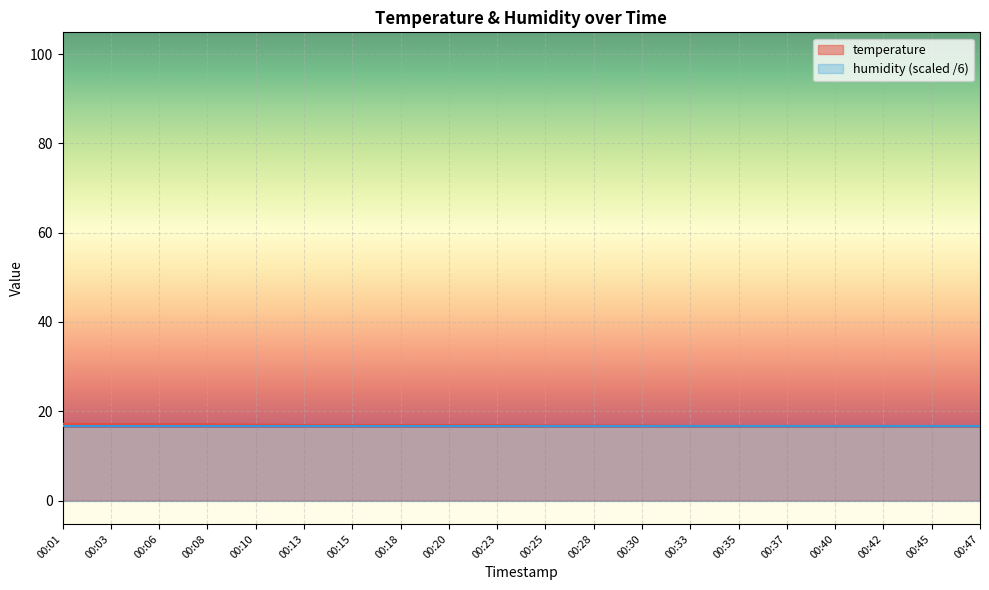

What is the sum of the values at 00:45 and 00:42?

33.4